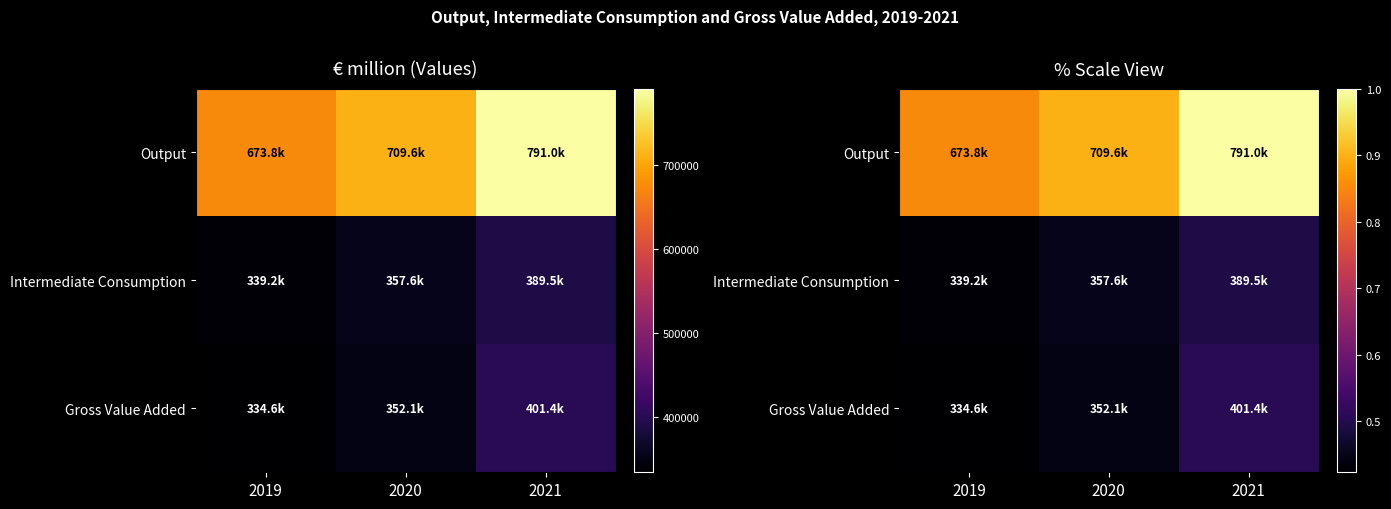

List the labels in order of Intermediate Consumption value, largest first.

2021, 2020, 2019